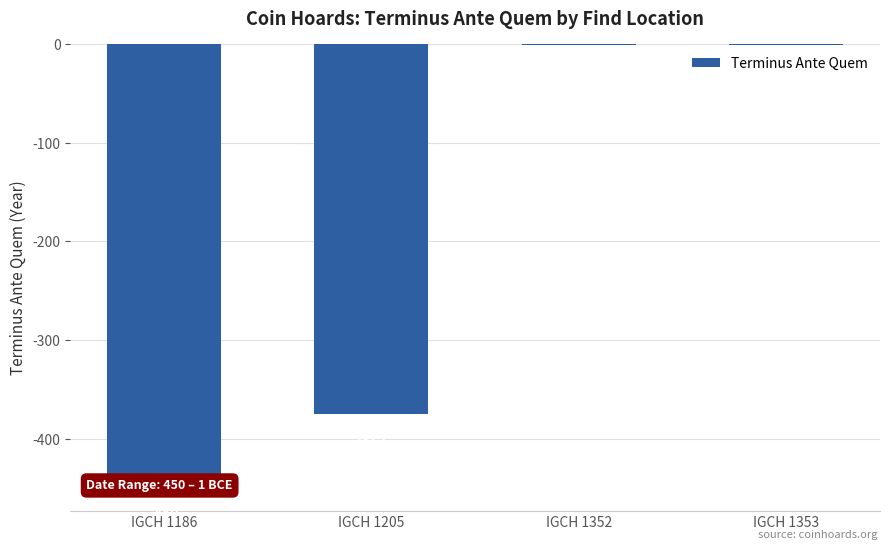

Which category has the lowest value across all series?

IGCH 1186